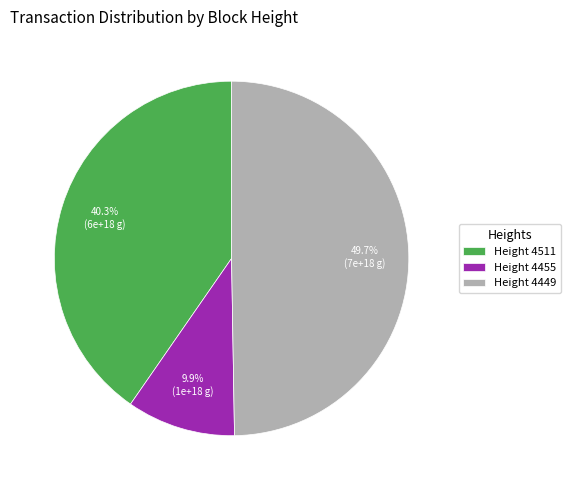

Is Height 4455 the majority of the pie?

No